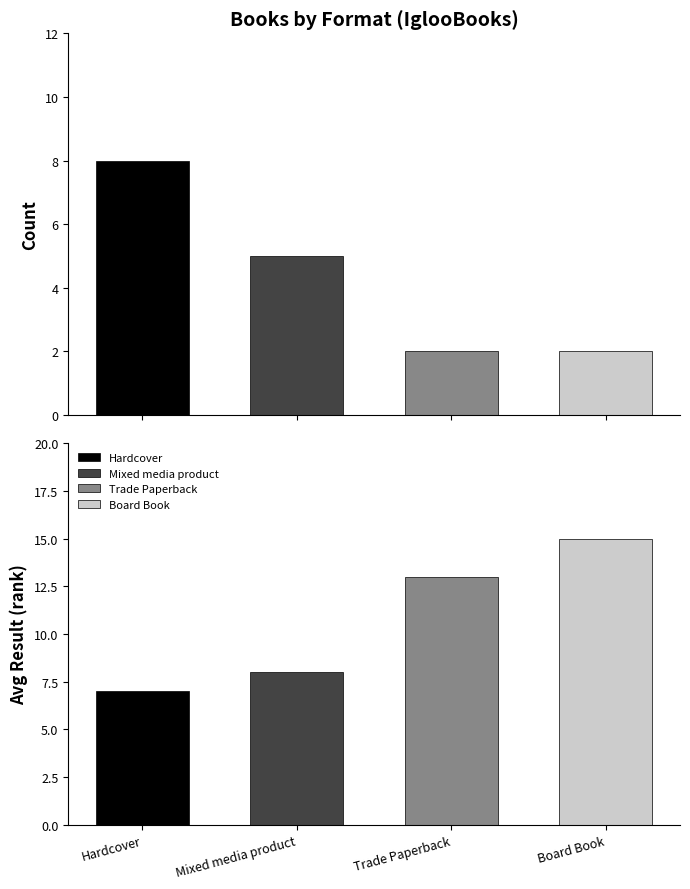

Which series has the largest total across all categories?

Avg Result